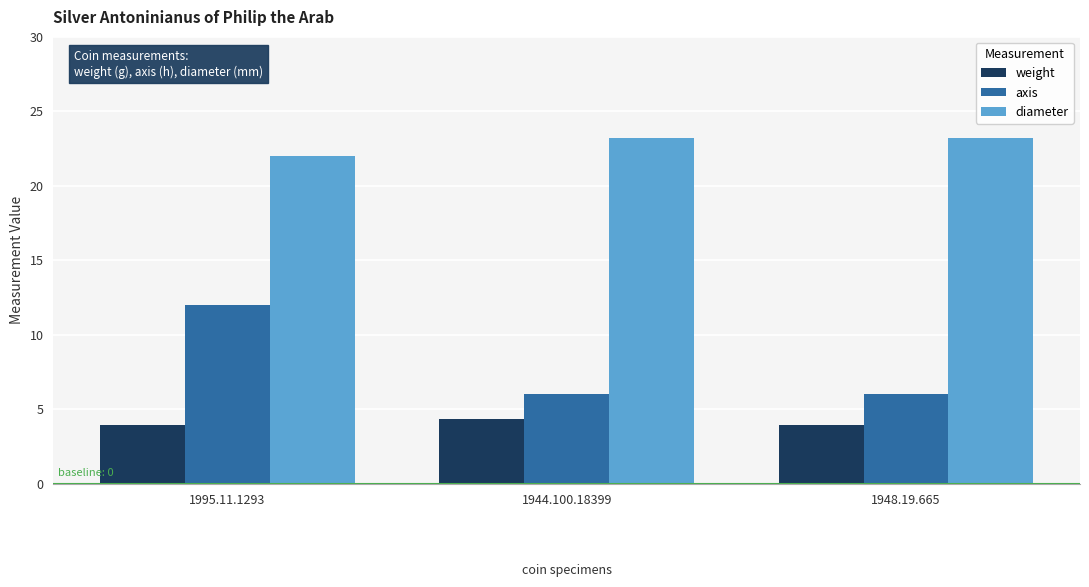

Is the value of axis at 1995.11.1293 greater than the value of diameter at 1944.100.18399?

No